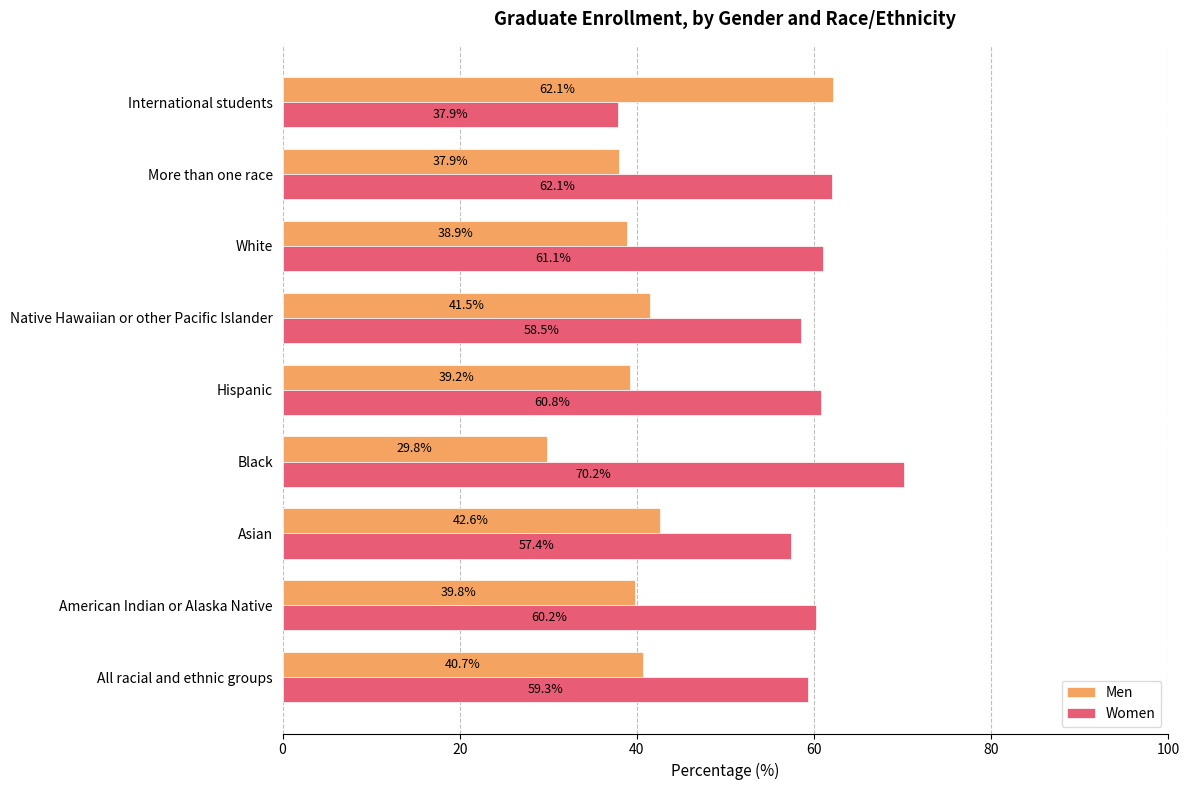

What is the highest value of the Women series?

70.2